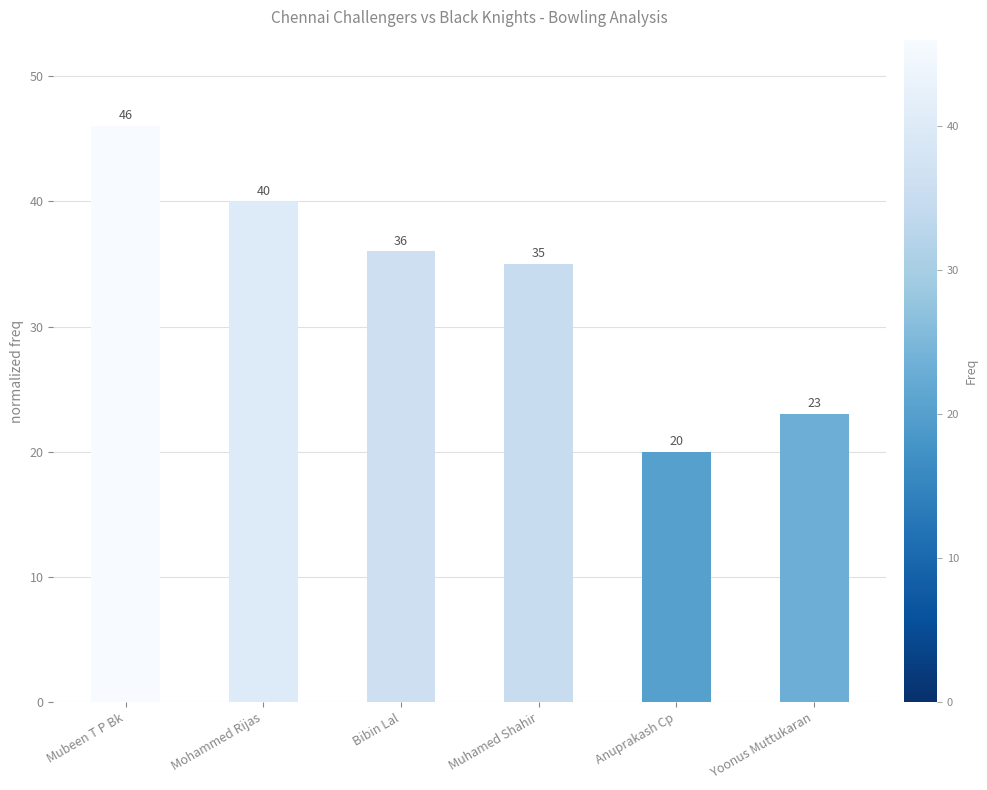

What is the label of the 4th bar from the left?

Muhamed Shahir